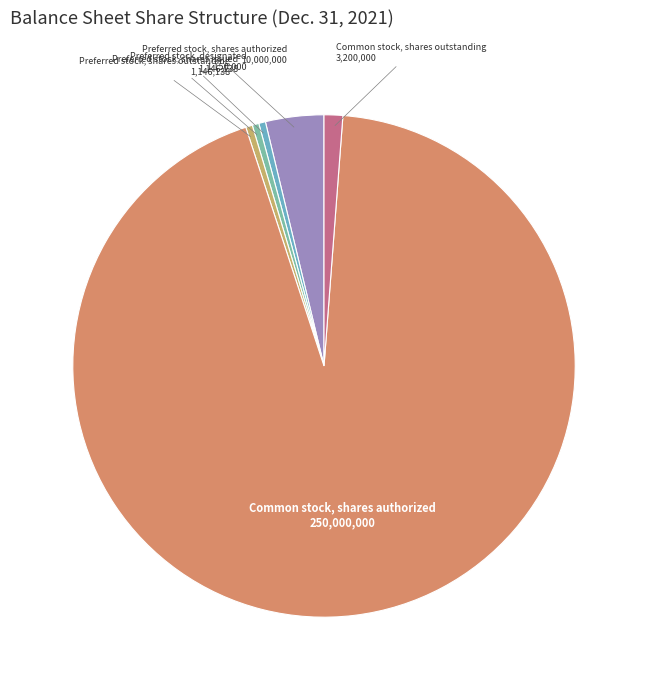

Is there any slice that represents more than half of the pie?

Yes